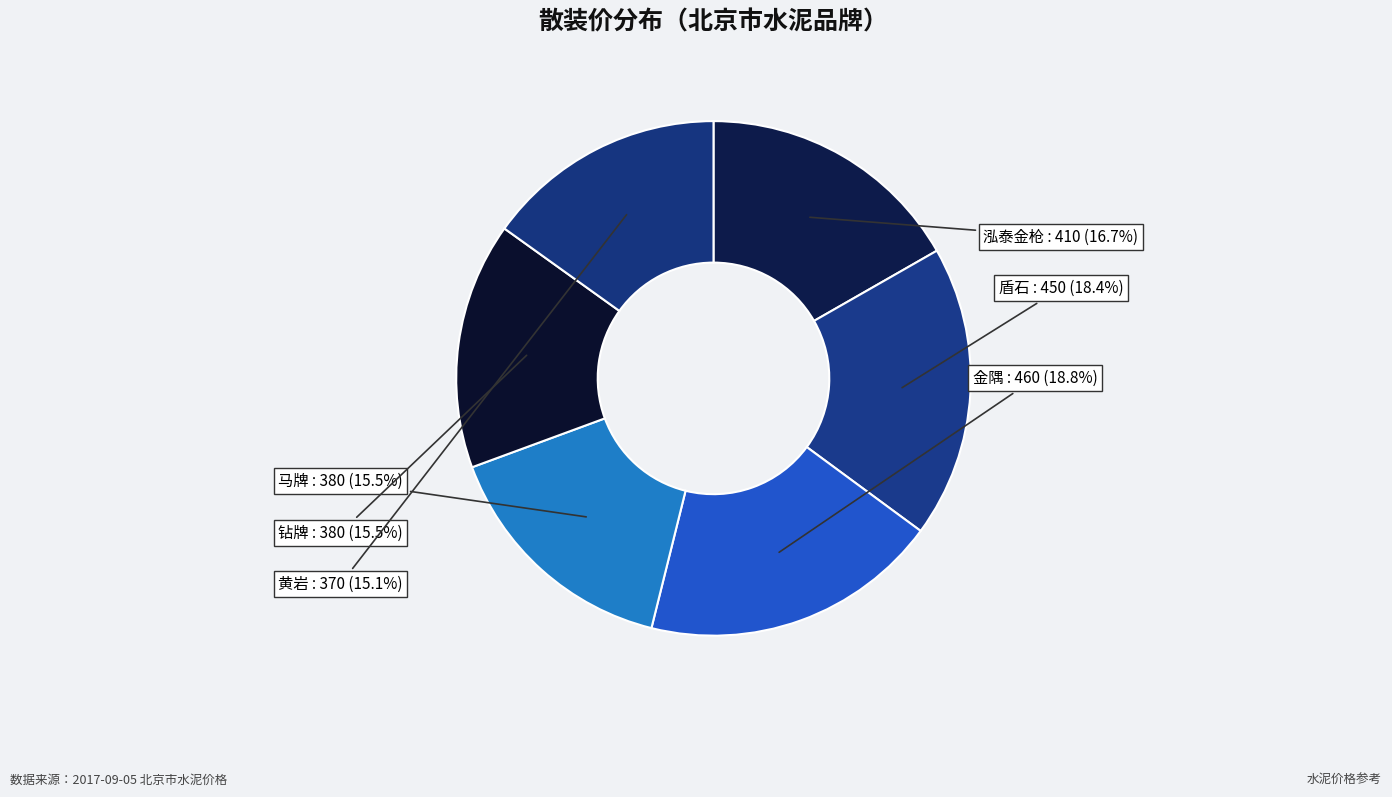

Between 金隅 and 泓泰金枪, which is larger?

金隅